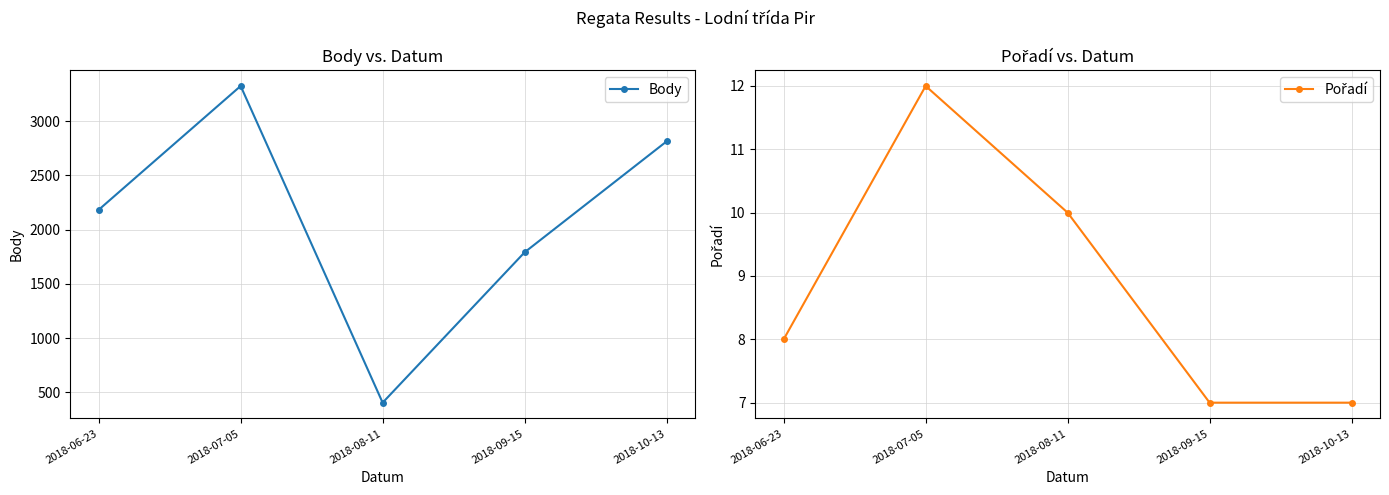

What is the minimum value for Pořadí?

7